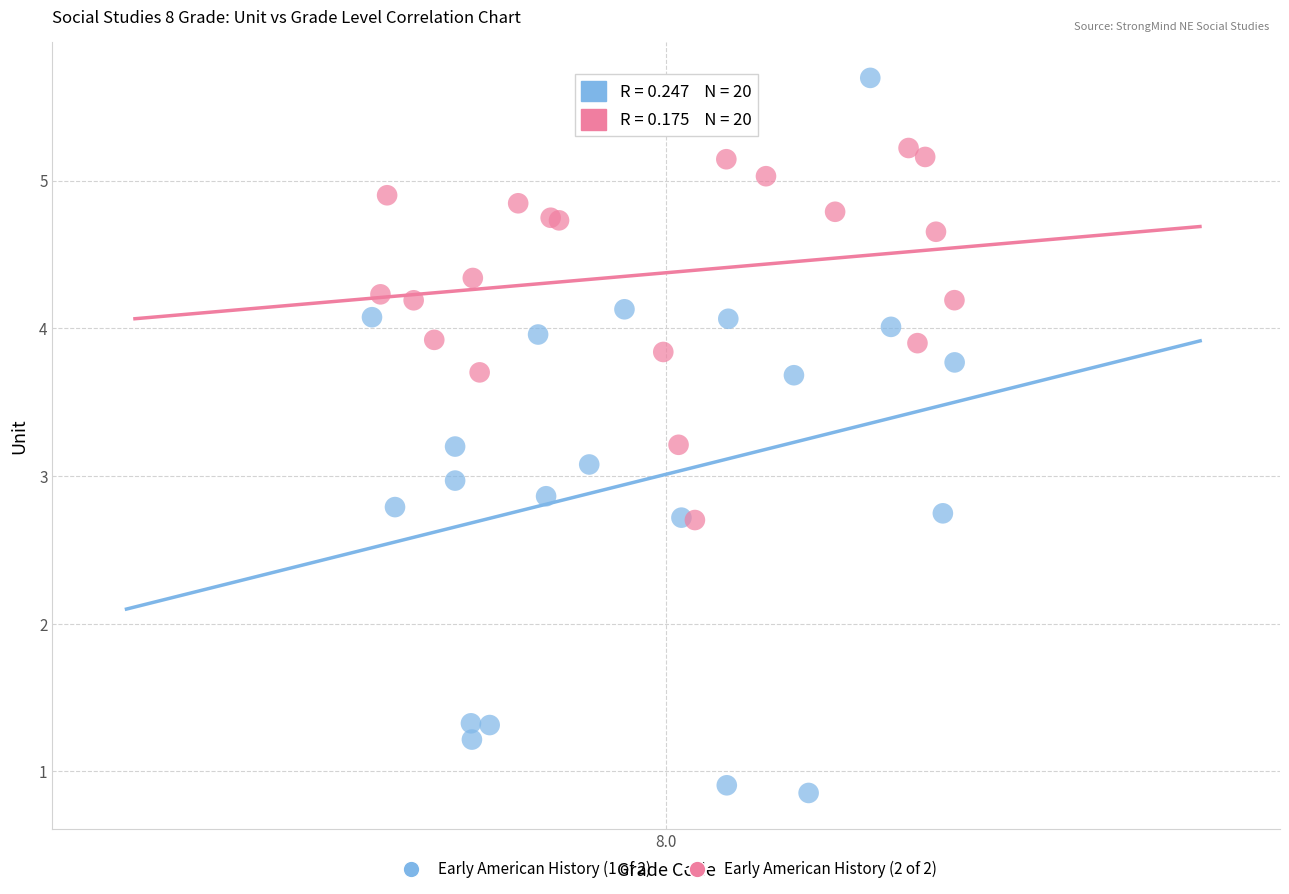

What are all the series names shown in the legend?

Early American History (1 of 2), Early American History (2 of 2)